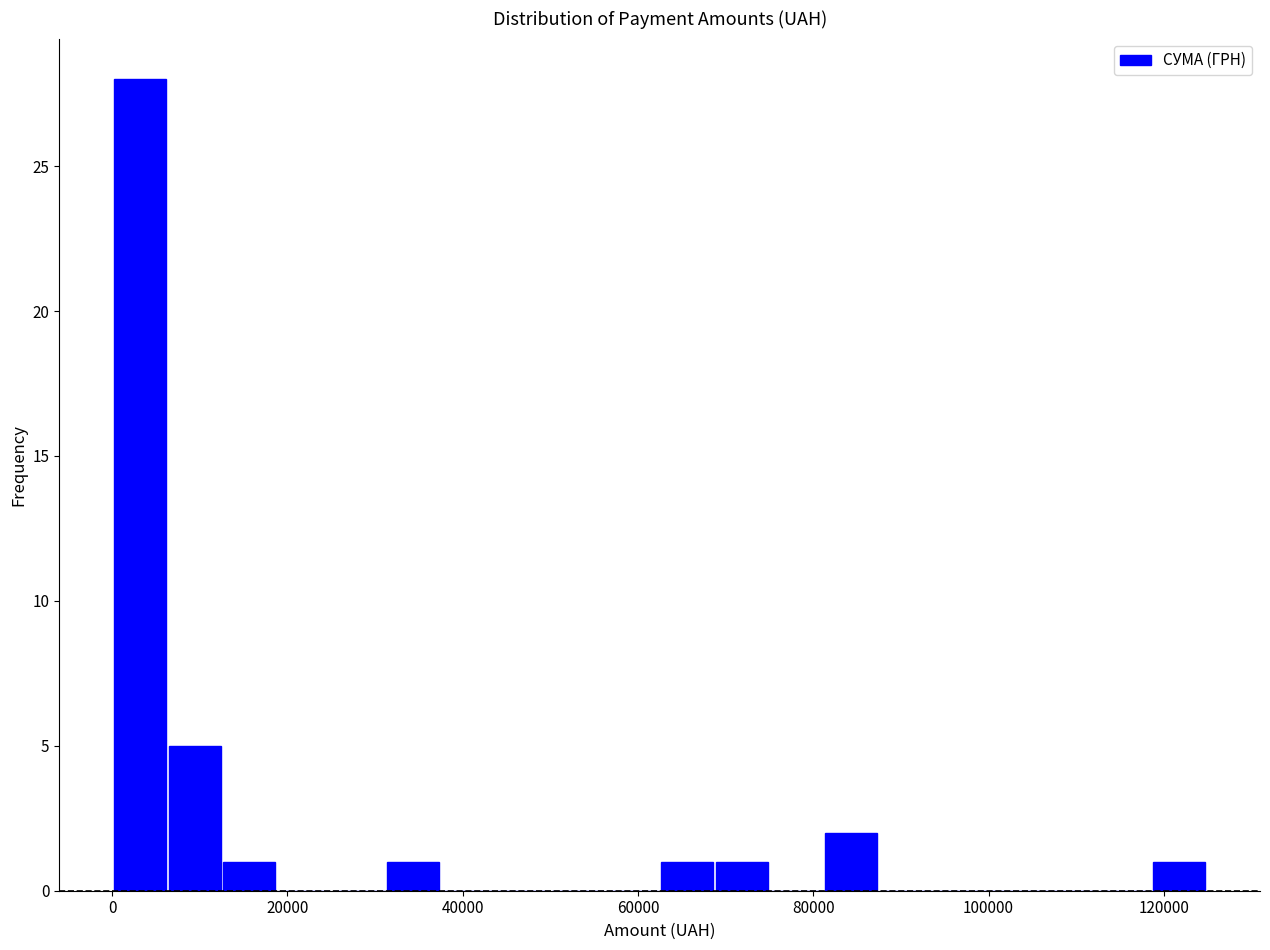

Read against the x-axis, roughly where is the centre of the tallest bar?

4000